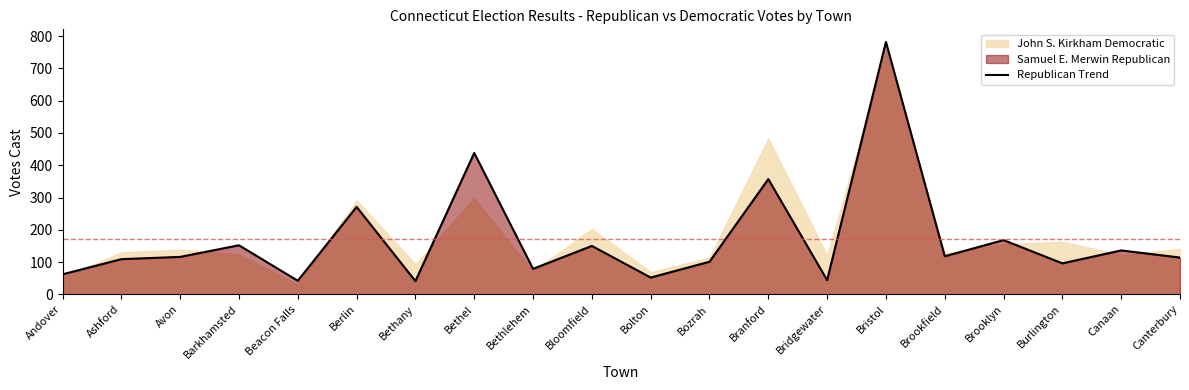

What is the sum of all values?

3428